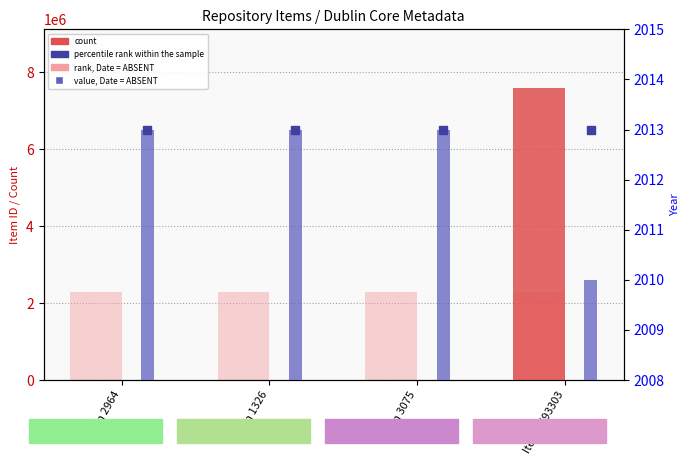

Which series has the largest range (max minus min)?

count